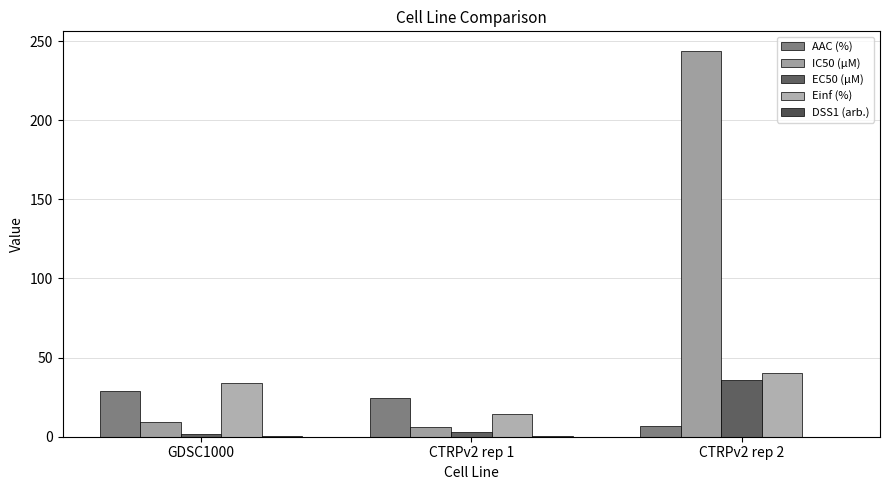

The value of Einf (%) at CTRPv2 rep 1 is 14.7. True or false?

True